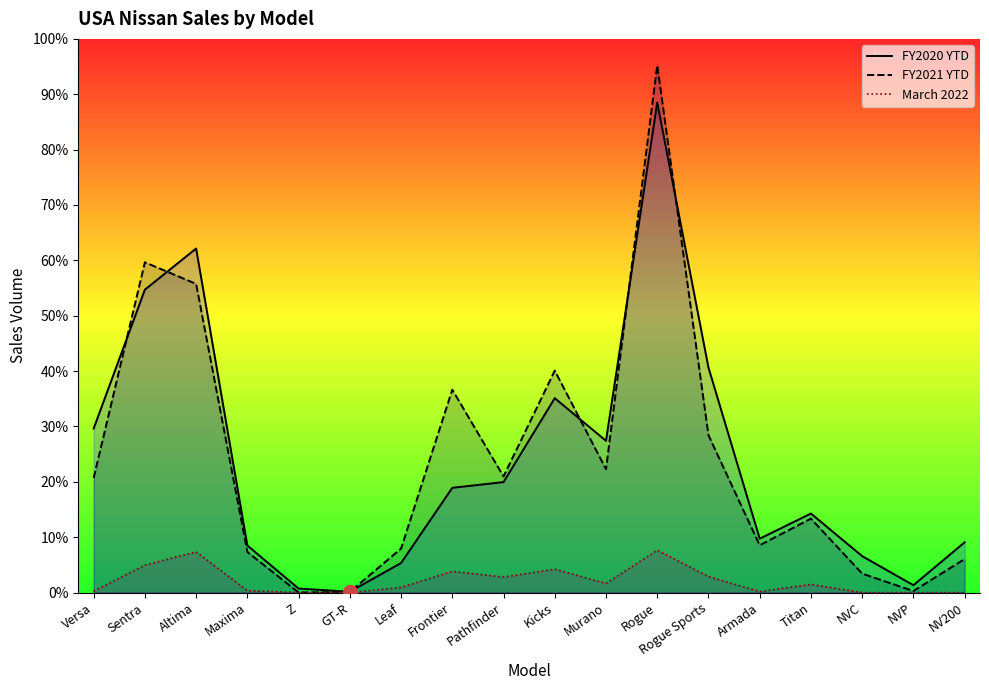

Between Pathfinder and Maxima, which is larger?

Pathfinder